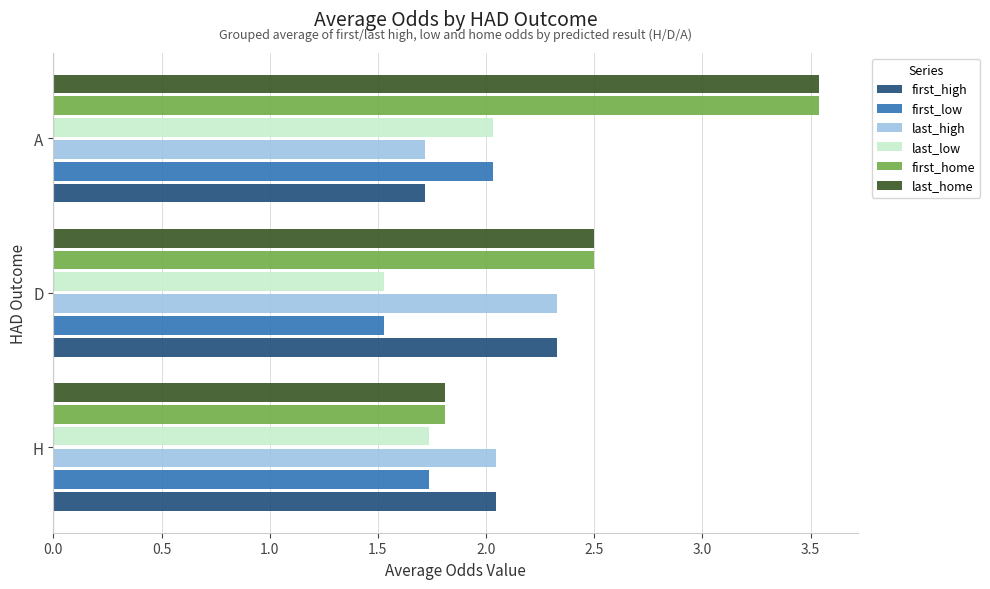

At which category does the chart reach its peak across all series?

A